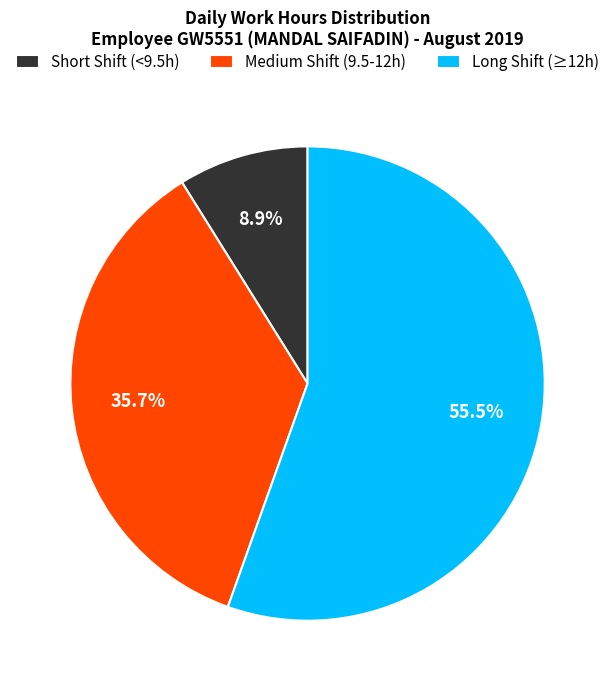

Which slice is the smallest?

Short Shift (<9.5h)